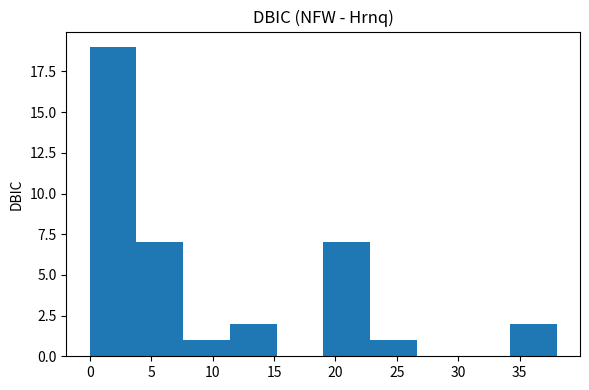

Which range on the x-axis has the tallest bar?

0.0 to 3.8